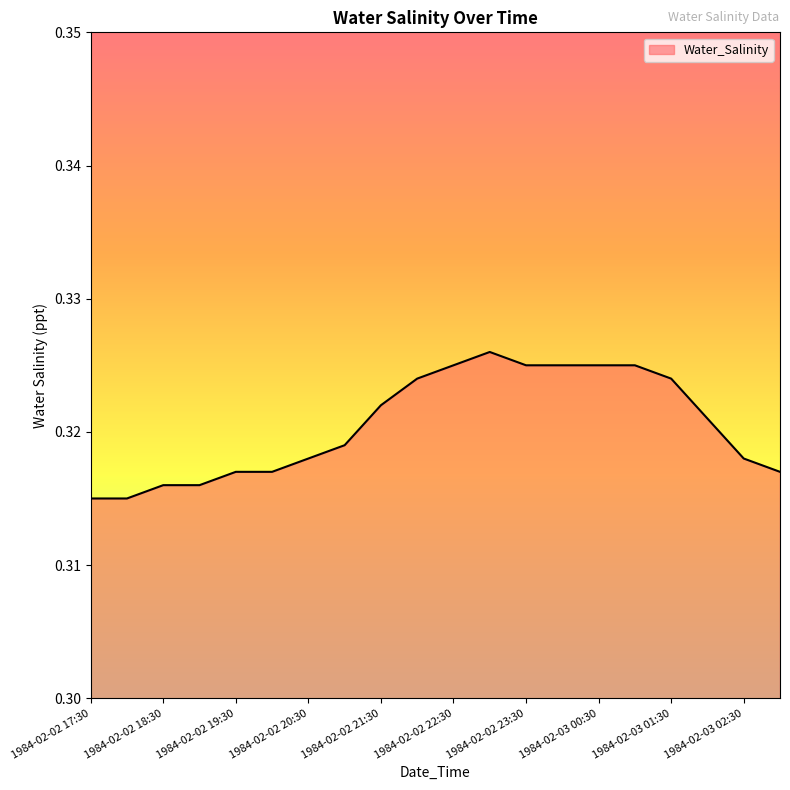

What is the sum of all values?

6.4